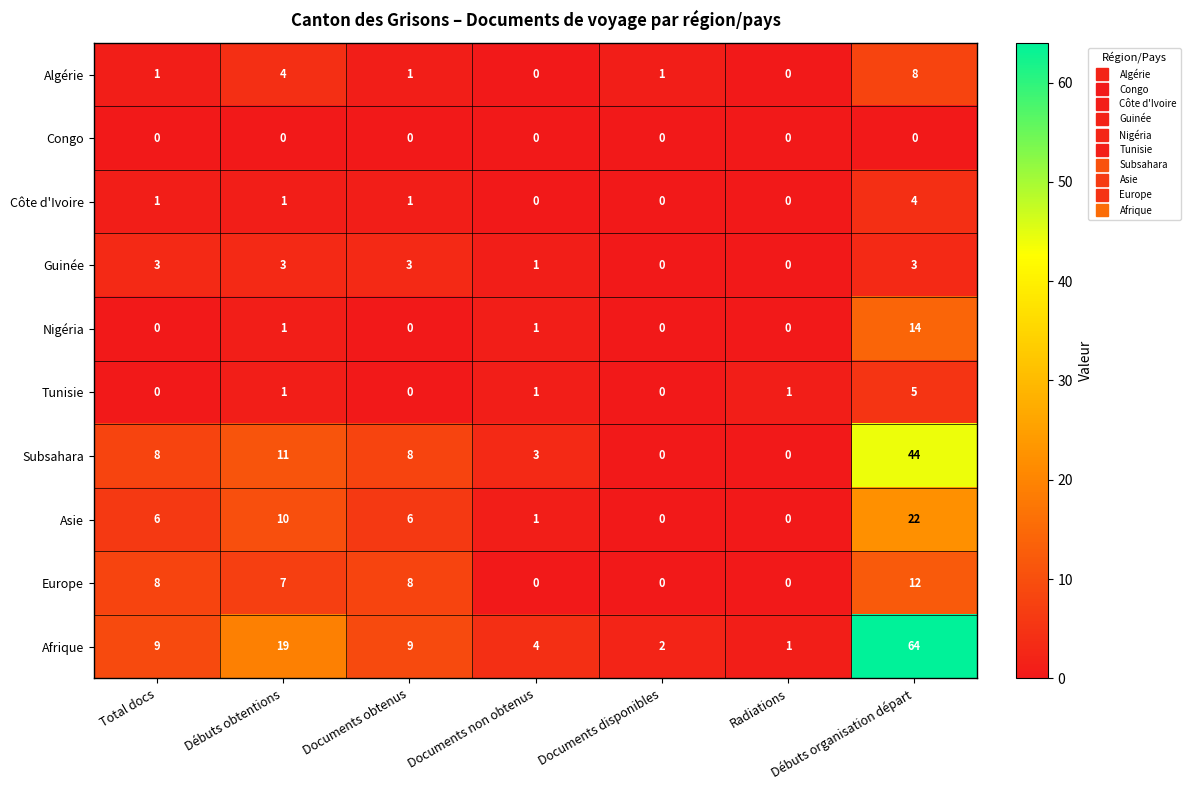

What is the difference between the Europe values at Documents disponibles and Débuts organisation départ?

12